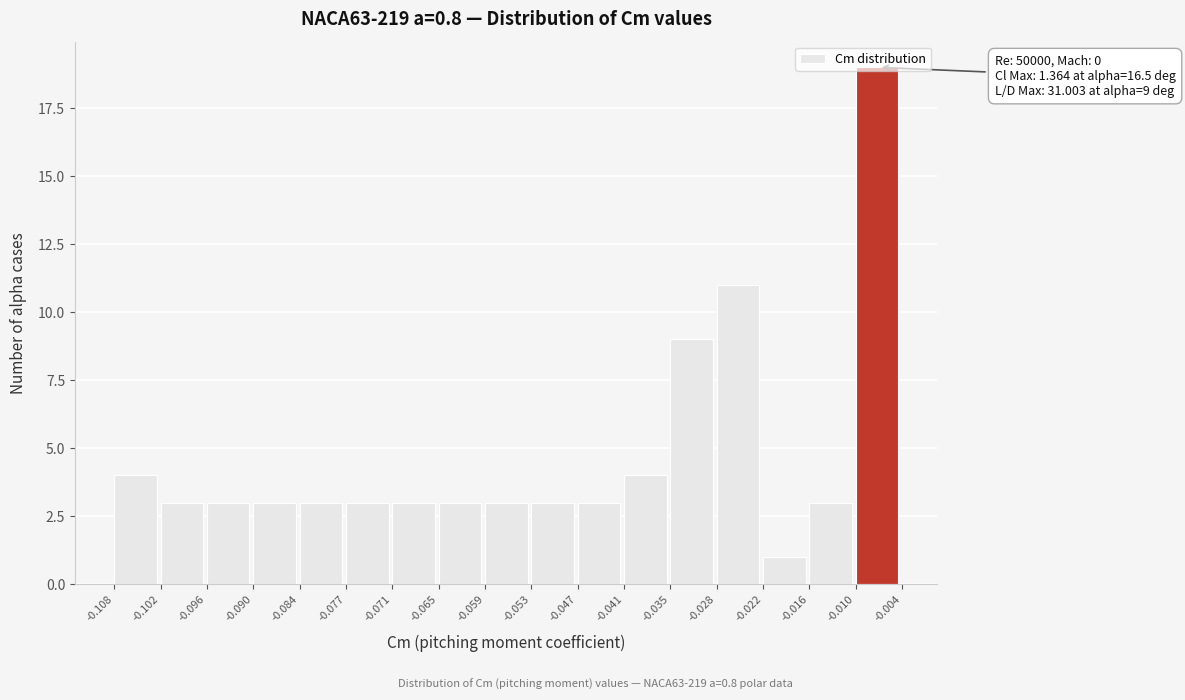

Which range on the x-axis has the tallest bar?

-0.010 to -0.004